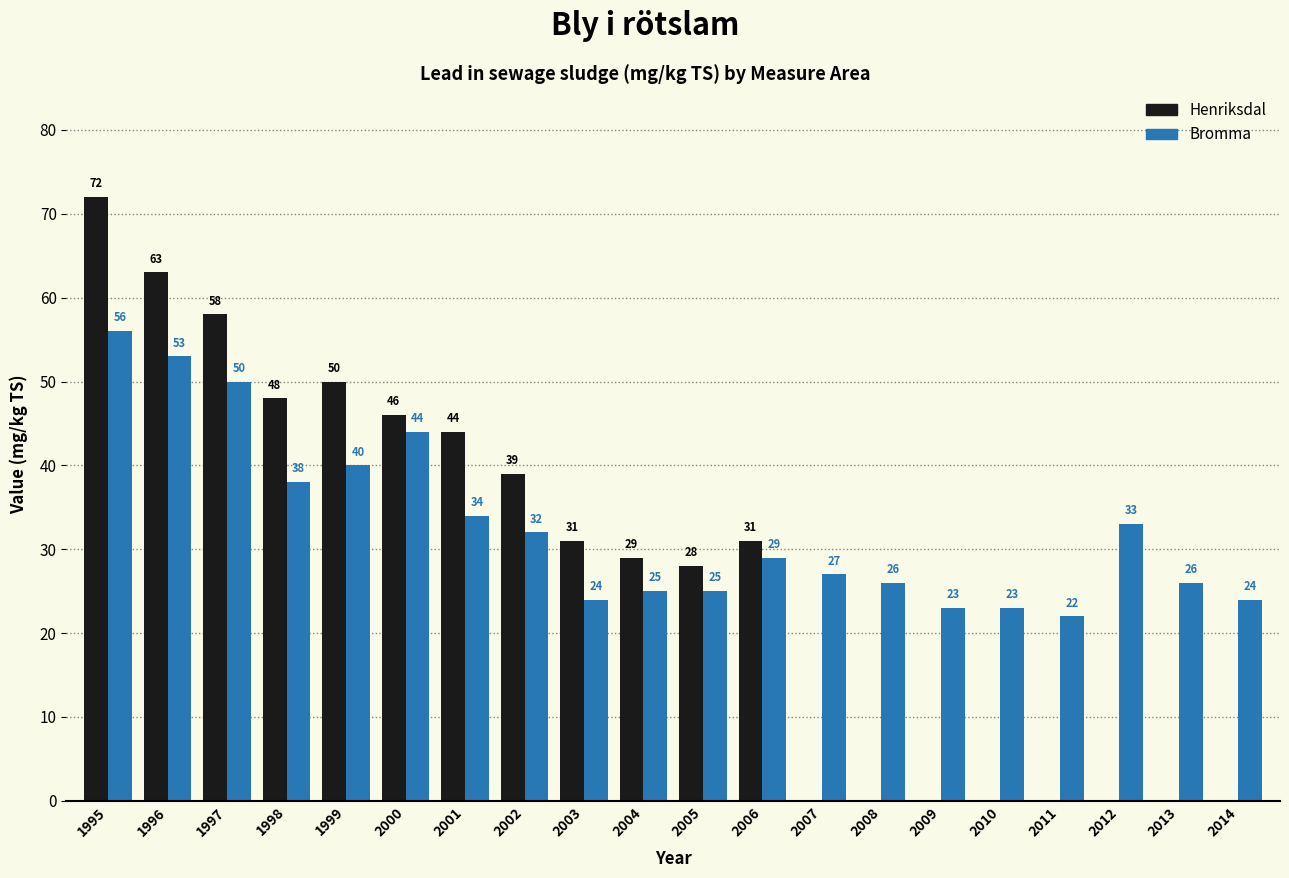

Reading left to right, list all the values displayed in this chart.

Henriksdal: 72	63	58	48	50	46	44	39	31	29	28	31	0	0	0	0	0	0	0	0
Bromma: 56	53	50	38	40	44	34	32	24	25	25	29	27	26	23	23	22	33	26	24